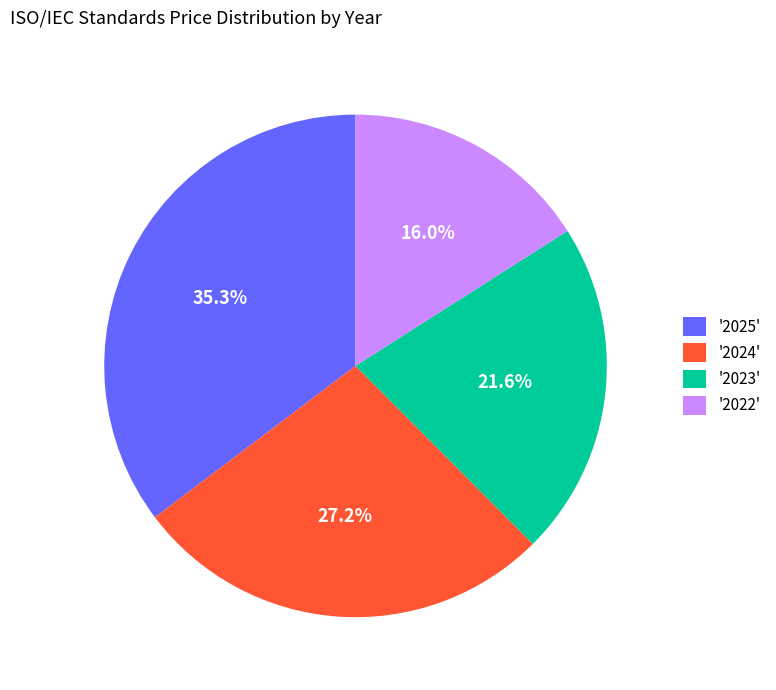

Which has a higher value, '2025' or '2023'?

'2025'